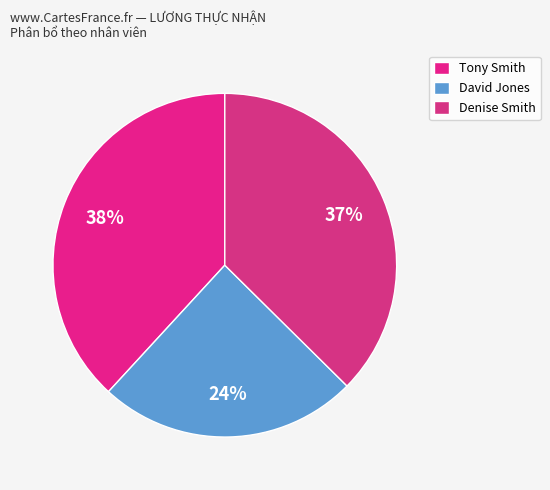

Is there a majority slice in this chart?

No